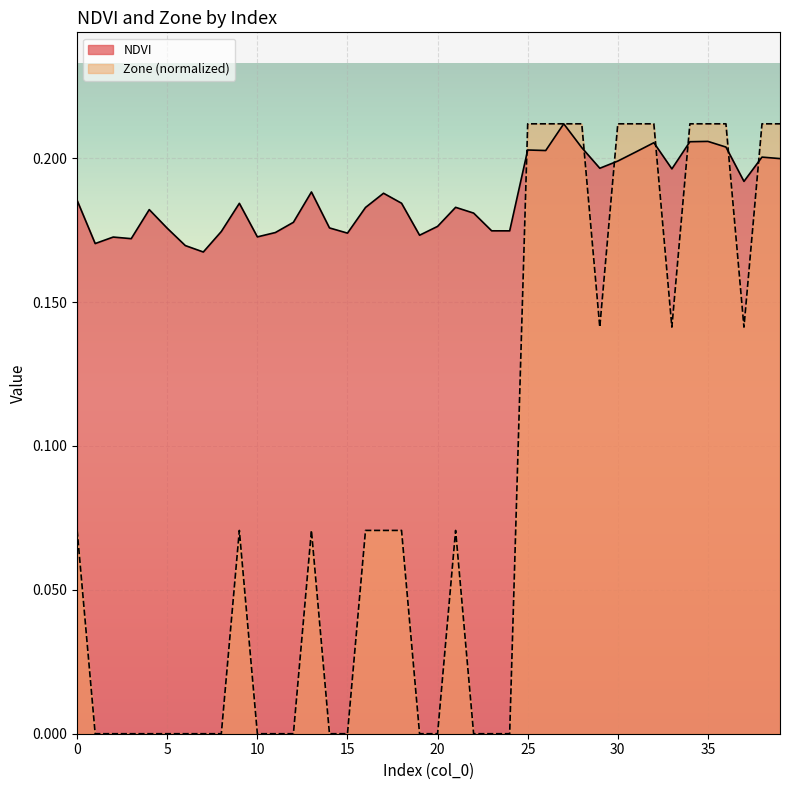

Reading left to right, what are all the values shown in this chart?

NDVI: 0=0.2	1=0.2	2=0.2	3=0.2	4=0.2	5=0.2	6=0.2	7=0.2	8=0.2	9=0.2	10=0.2	11=0.2	12=0.2	13=0.2	14=0.2	15=0.2	16=0.2	17=0.2	18=0.2	19=0.2	20=0.2	21=0.2	22=0.2	23=0.2	24=0.2	25=0.2	26=0.2	27=0.2	28=0.2	29=0.2	30=0.2	31=0.2	32=0.2	33=0.2	34=0.2	35=0.2	36=0.2	37=0.2	38=0.2	39=0.2
Zone: 0=0.1	1=0.0	2=0.0	3=0.0	4=0.0	5=0.0	6=0.0	7=0.0	8=0.0	9=0.1	10=0.0	11=0.0	12=0.0	13=0.1	14=0.0	15=0.0	16=0.1	17=0.1	18=0.1	19=0.0	20=0.0	21=0.1	22=0.0	23=0.0	24=0.0	25=0.2	26=0.2	27=0.2	28=0.2	29=0.1	30=0.2	31=0.2	32=0.2	33=0.1	34=0.2	35=0.2	36=0.2	37=0.1	38=0.2	39=0.2